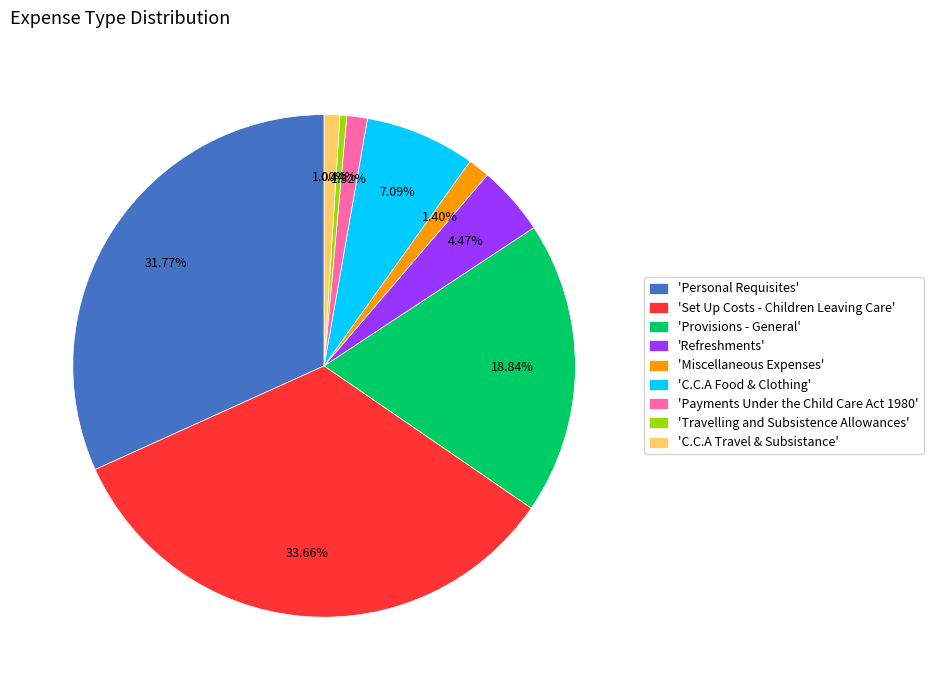

Do 'Refreshments' and 'Personal Requisites' together represent more than half of the pie?

No